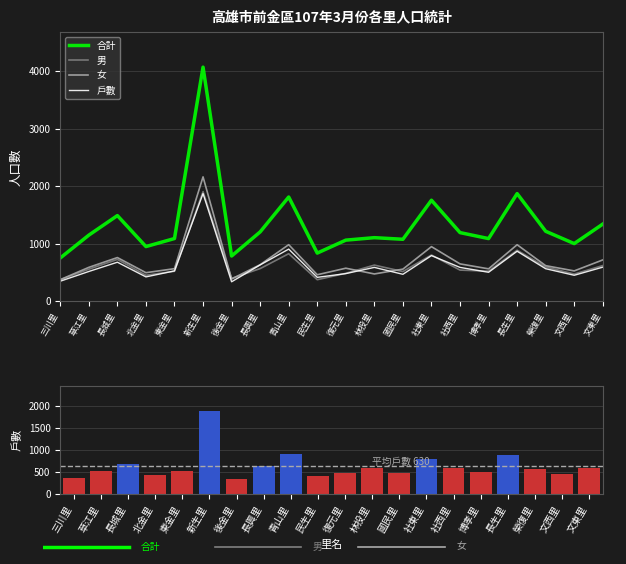

What is the value of the 戶數 bar at the 6th from the left?

1874